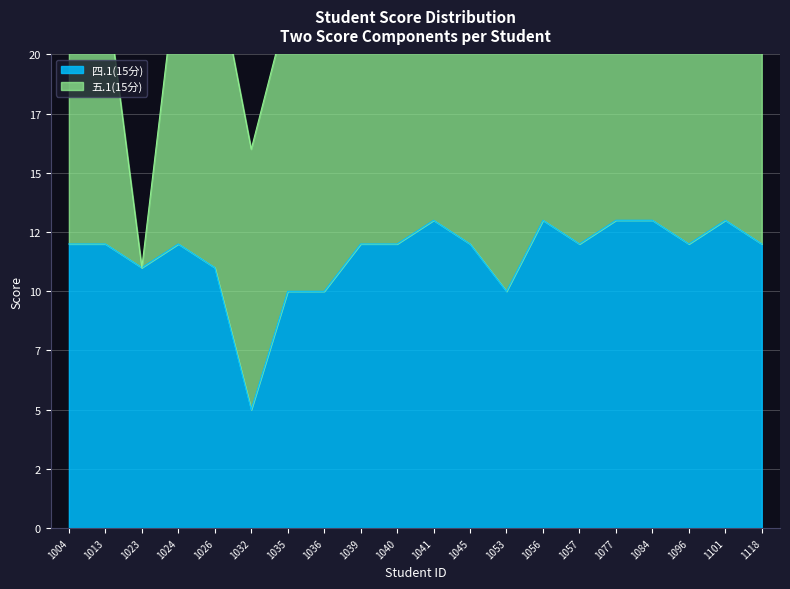

What is the value of the 7th point from the left?

10